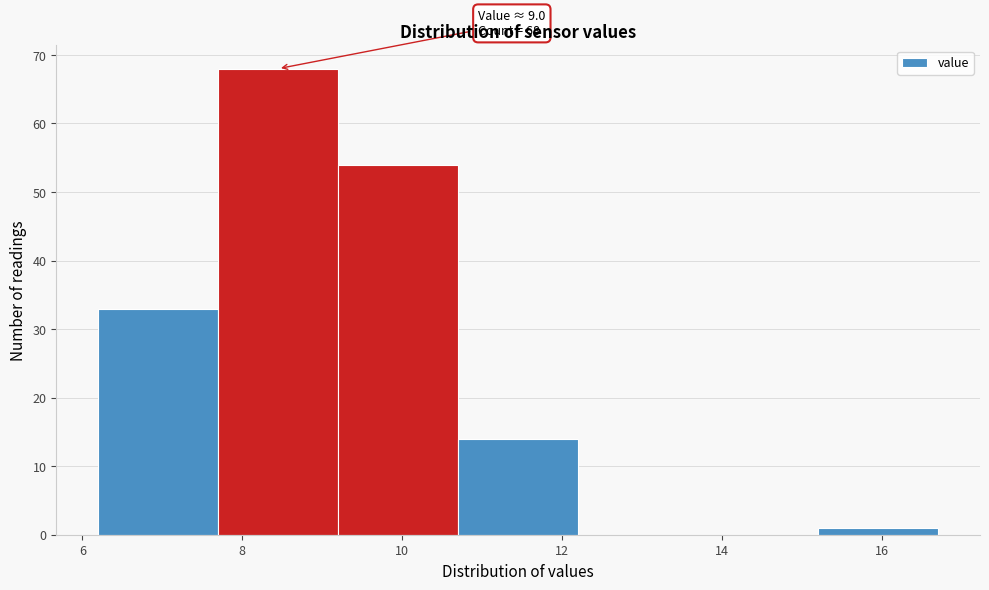

Over which range of the x-axis is the bar tallest?

7.7 to 9.2